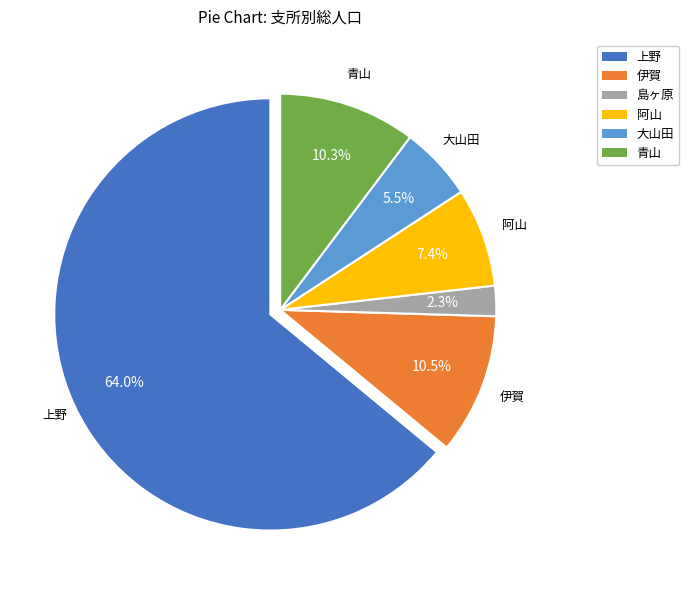

How many segments does this pie chart have?

6